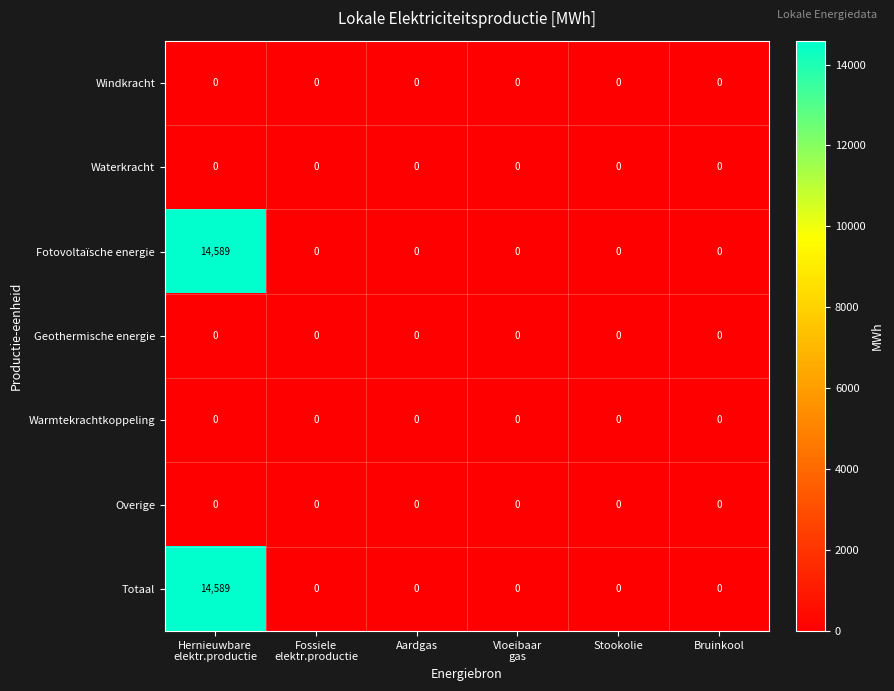

Count the number of categories in the chart.

6